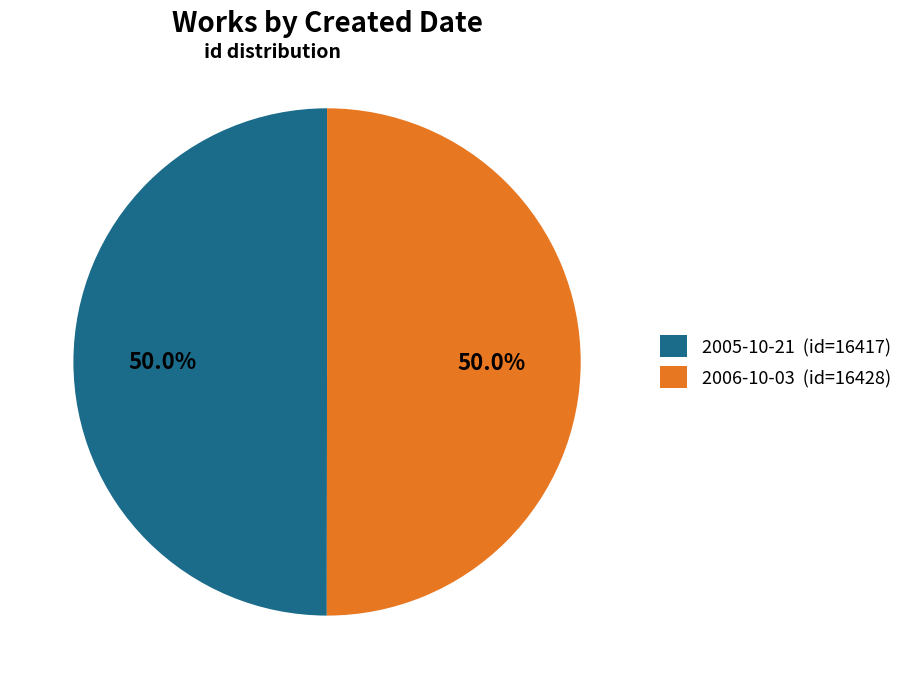

To the nearest percent, what is the average slice percentage?

50%